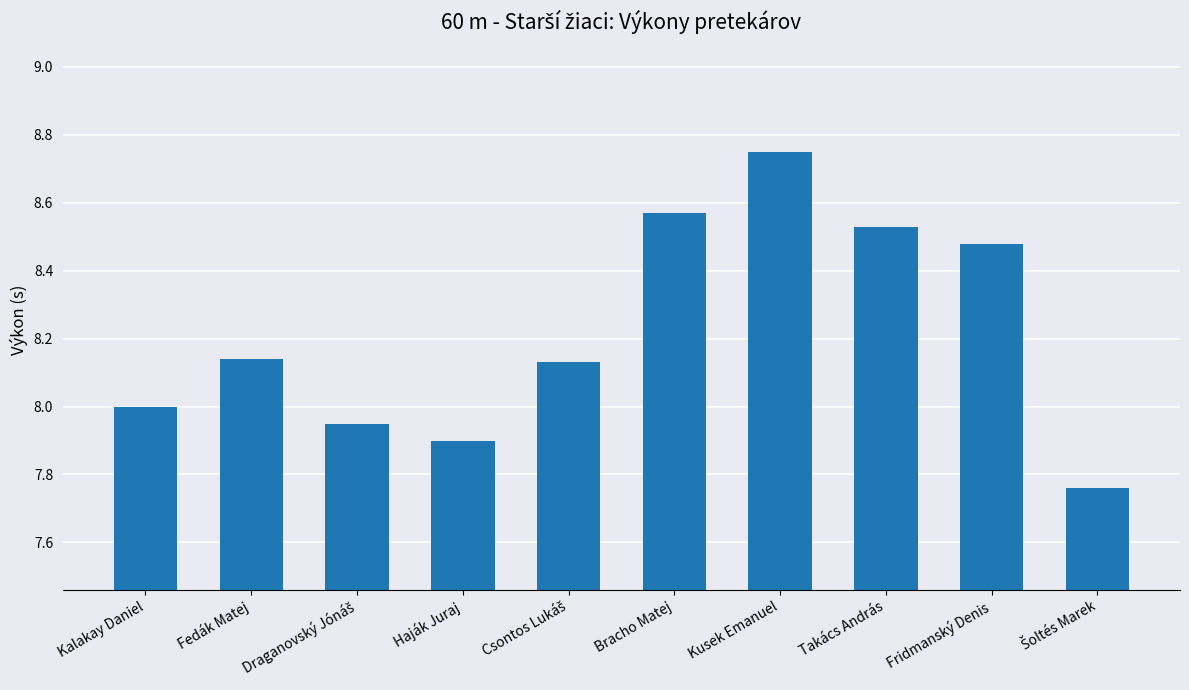

At which category does the chart reach its peak across all series?

Kusek Emanuel